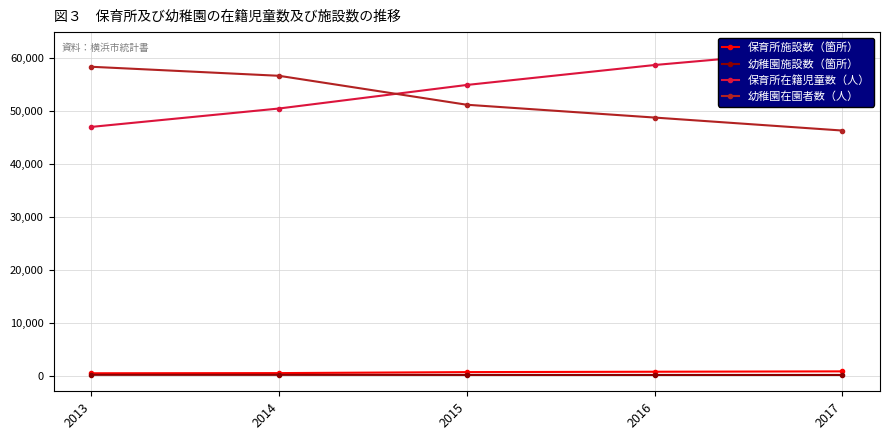

What is the sum of the 保育所施設数（箇所） values at 2015 and 2016?

1665